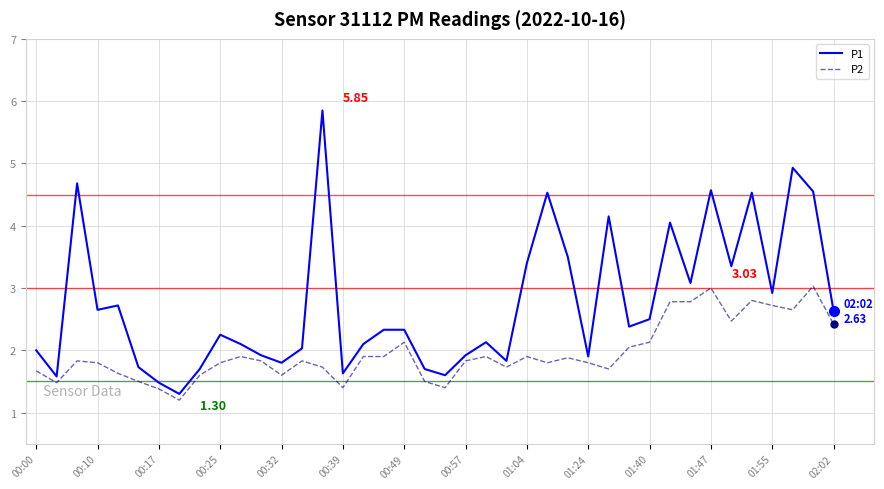

How many interior local valleys does the P1 series have?

12